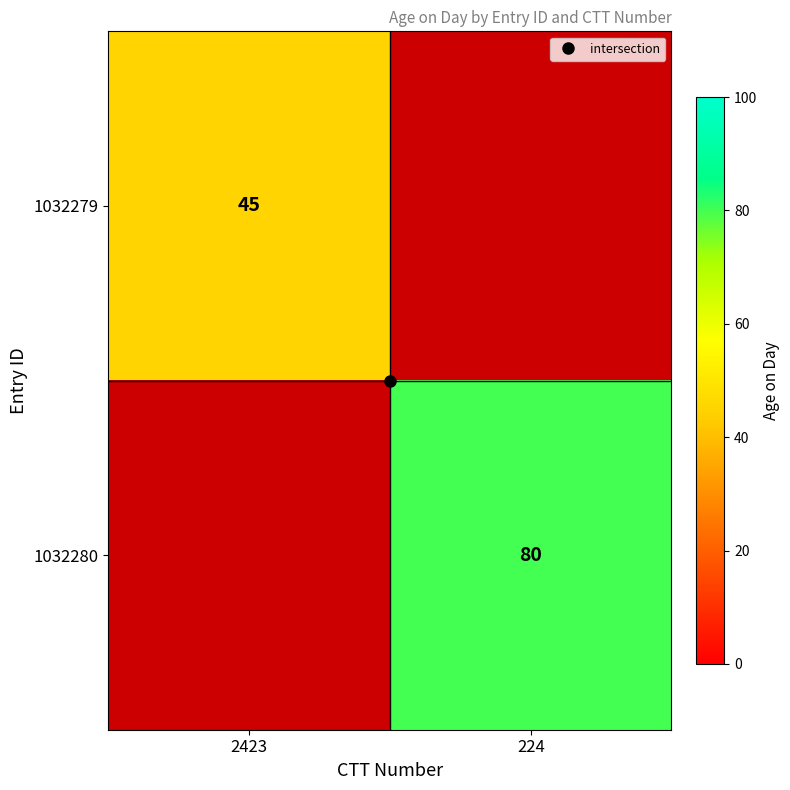

Which category has the highest value in the 1032280 series?

224